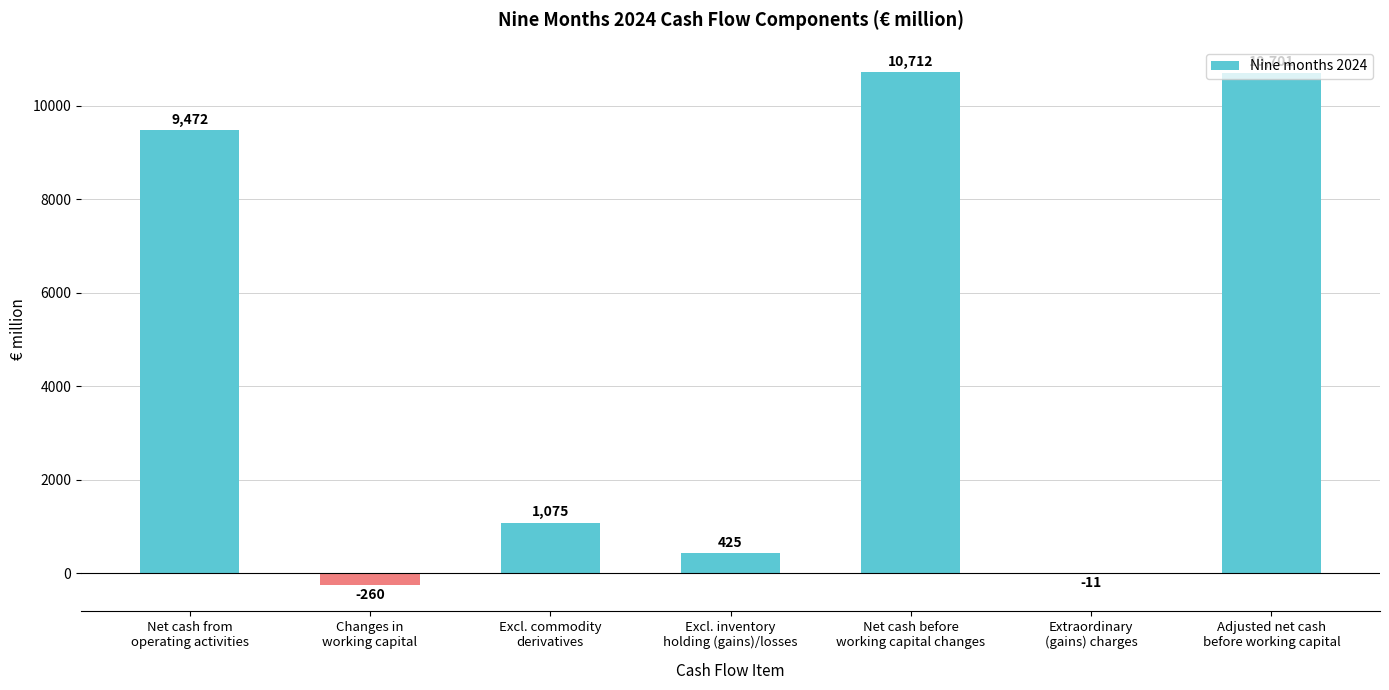

What is the sum of all values?

32114